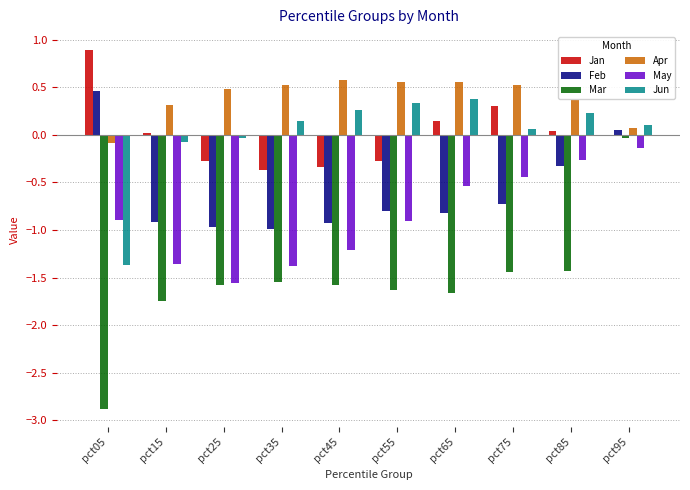

Between pct55 and pct65, which series saw the biggest shift?

Jan